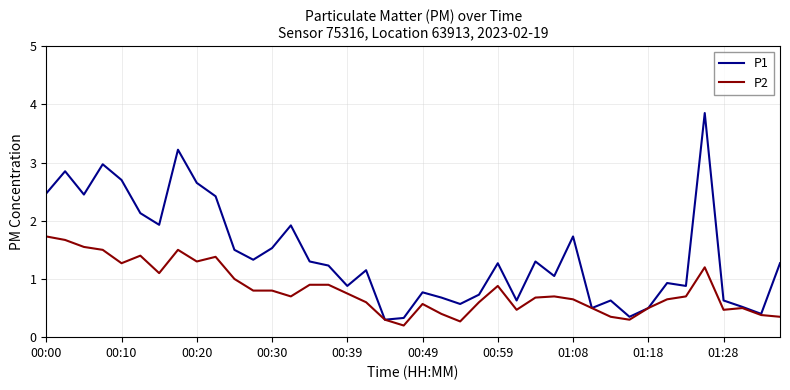

What is the greatest value displayed?

3.9